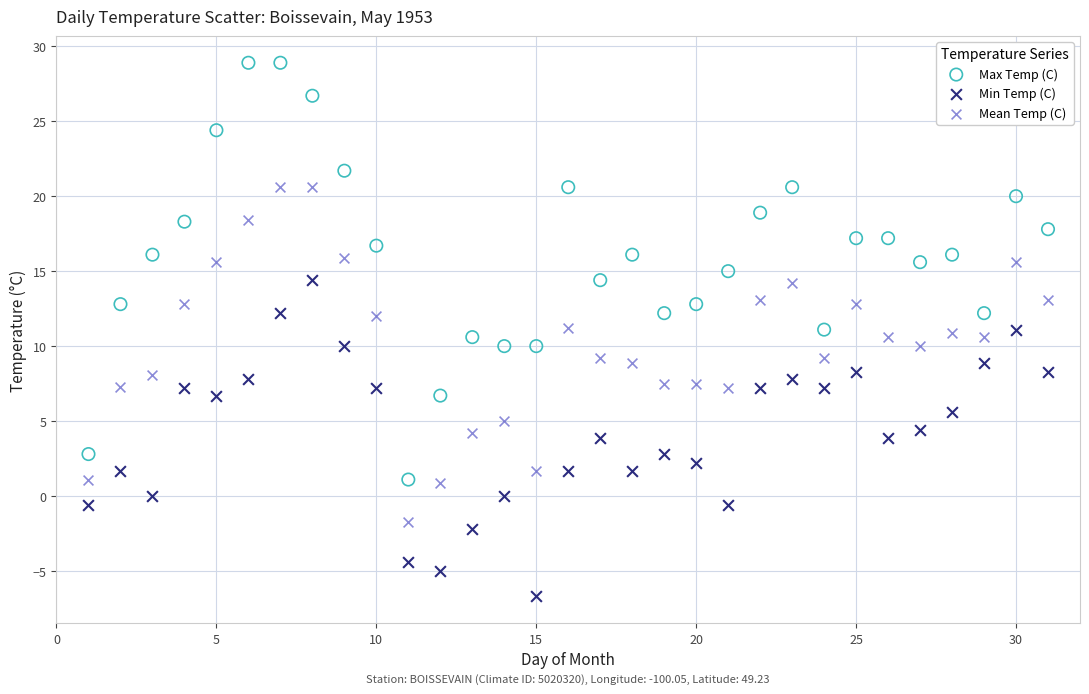

What are all the series names shown in the legend?

Max Temp (C), Min Temp (C), Mean Temp (C)